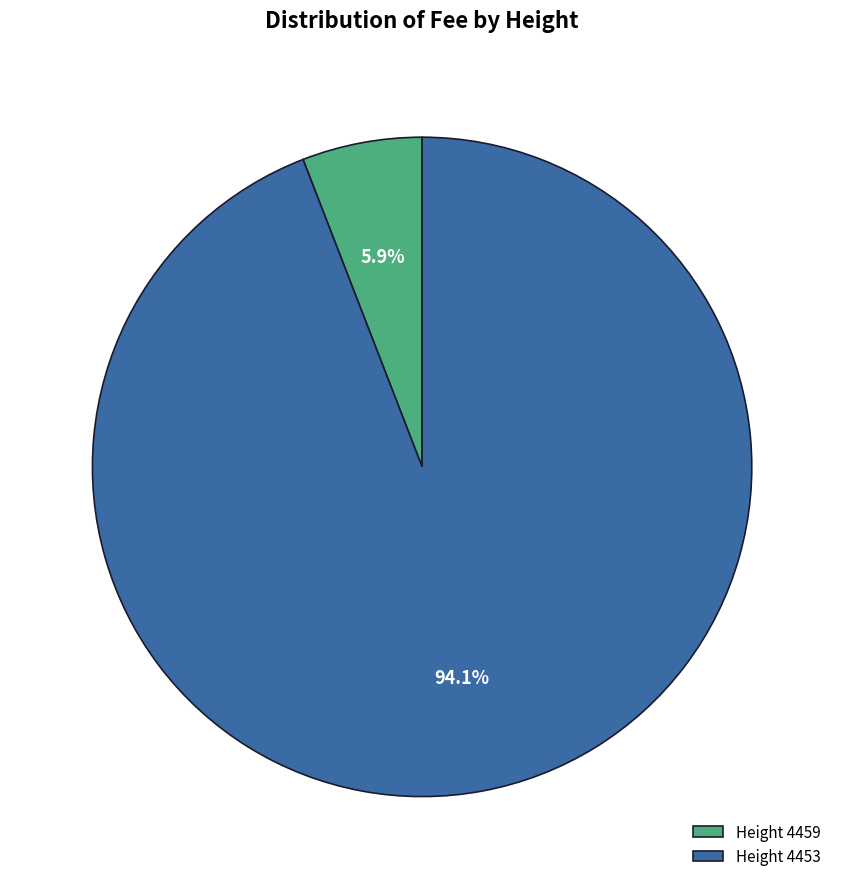

What percentage do Height 4453 and Height 4459 together represent?

100.0%